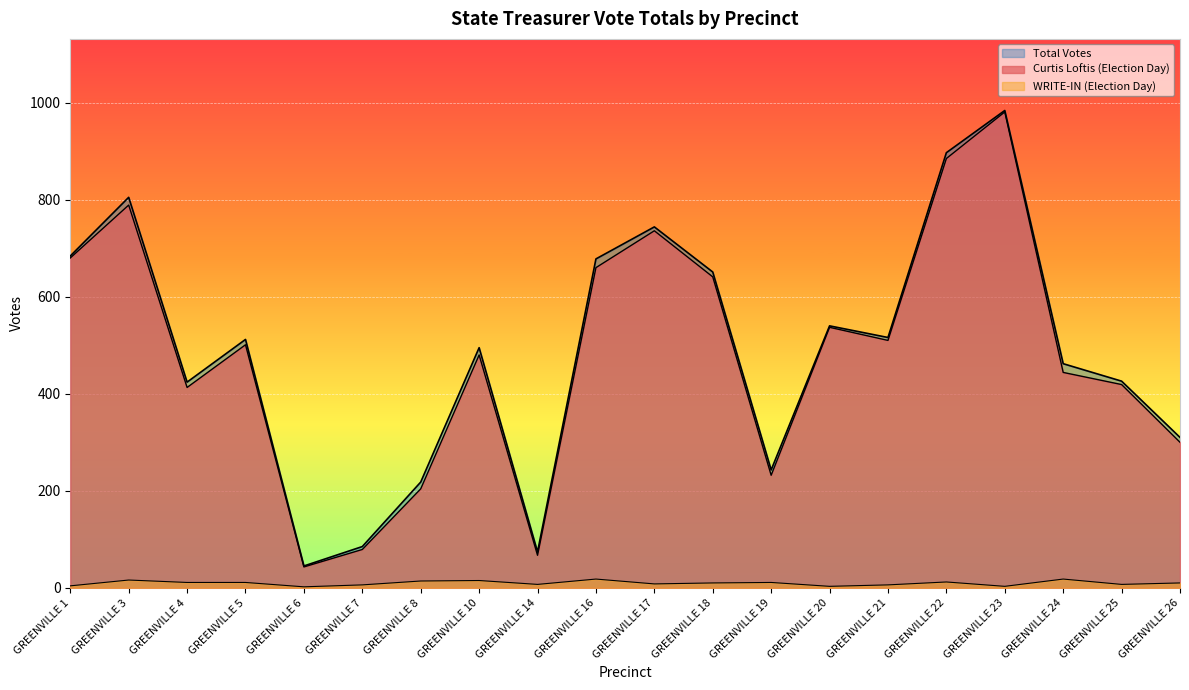

Which category has the highest value in the Curtis Loftis (Election Day) series?

GREENVILLE 23